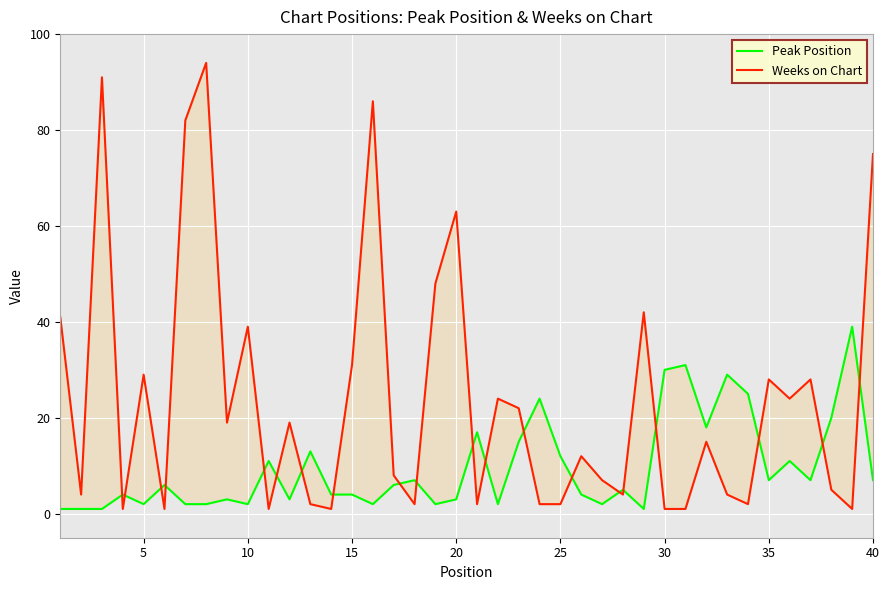

True or false: Weeks on Chart has more than 0 points higher than both neighbors.

True